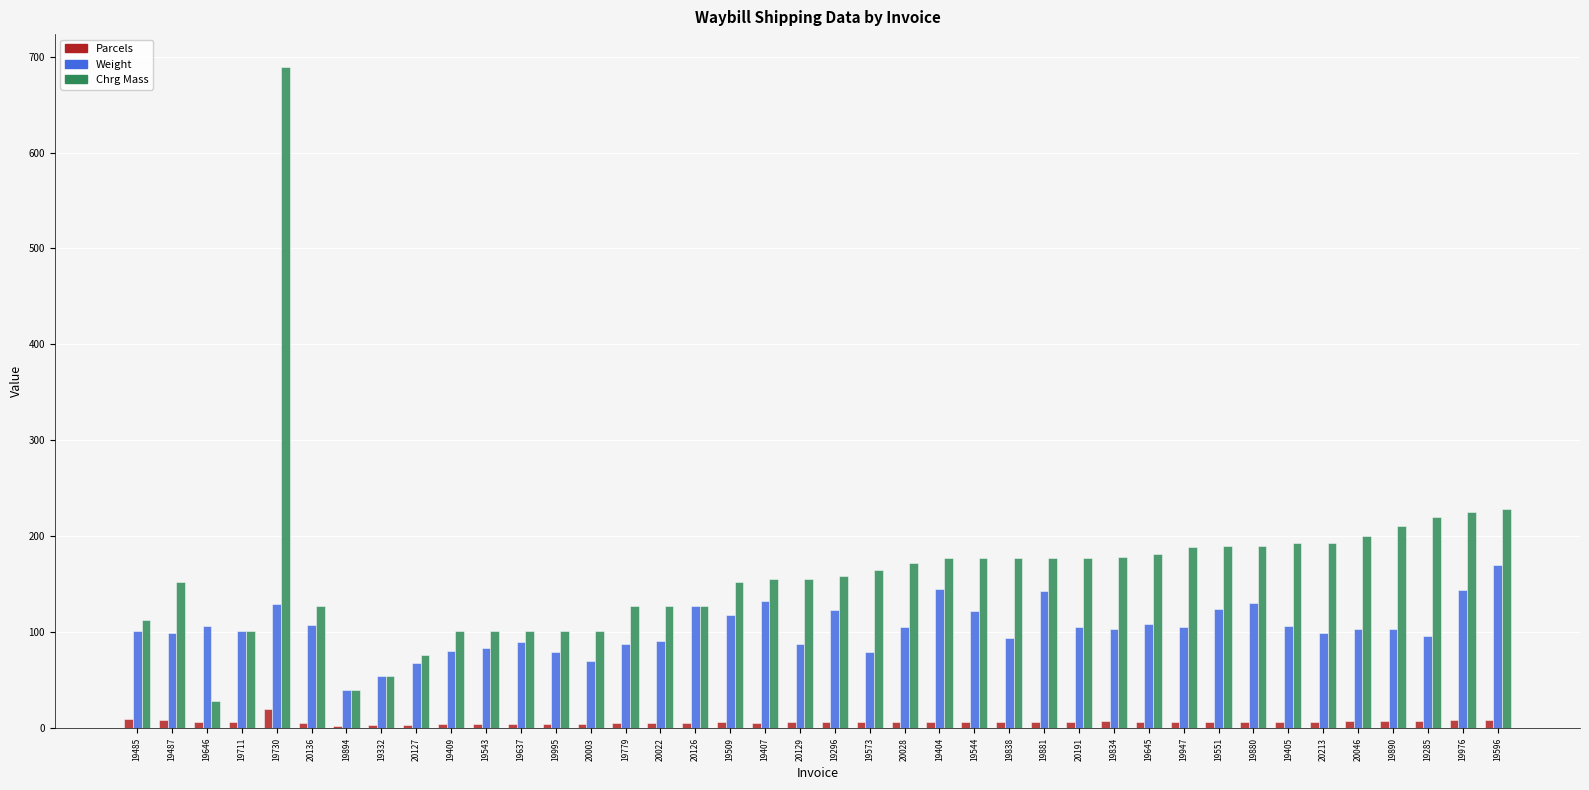

Between 20022 and 19976, which series saw the biggest shift?

Chrg Mass